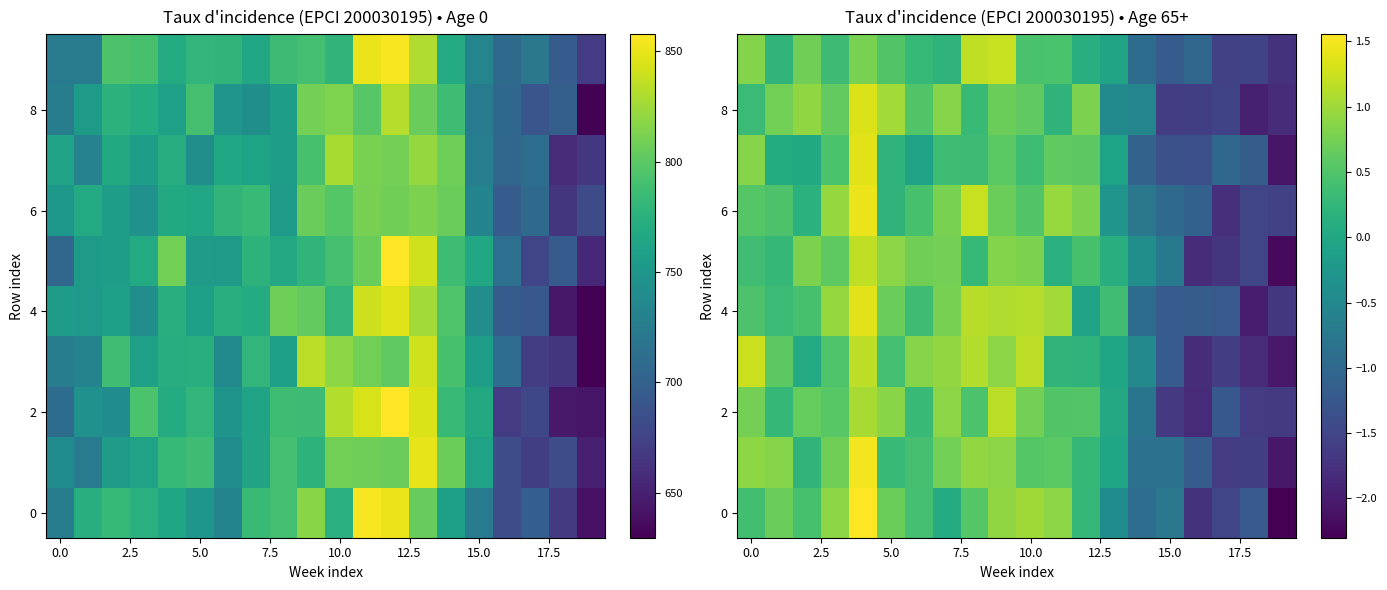

What is the lowest value of the 0 series?

-2.3